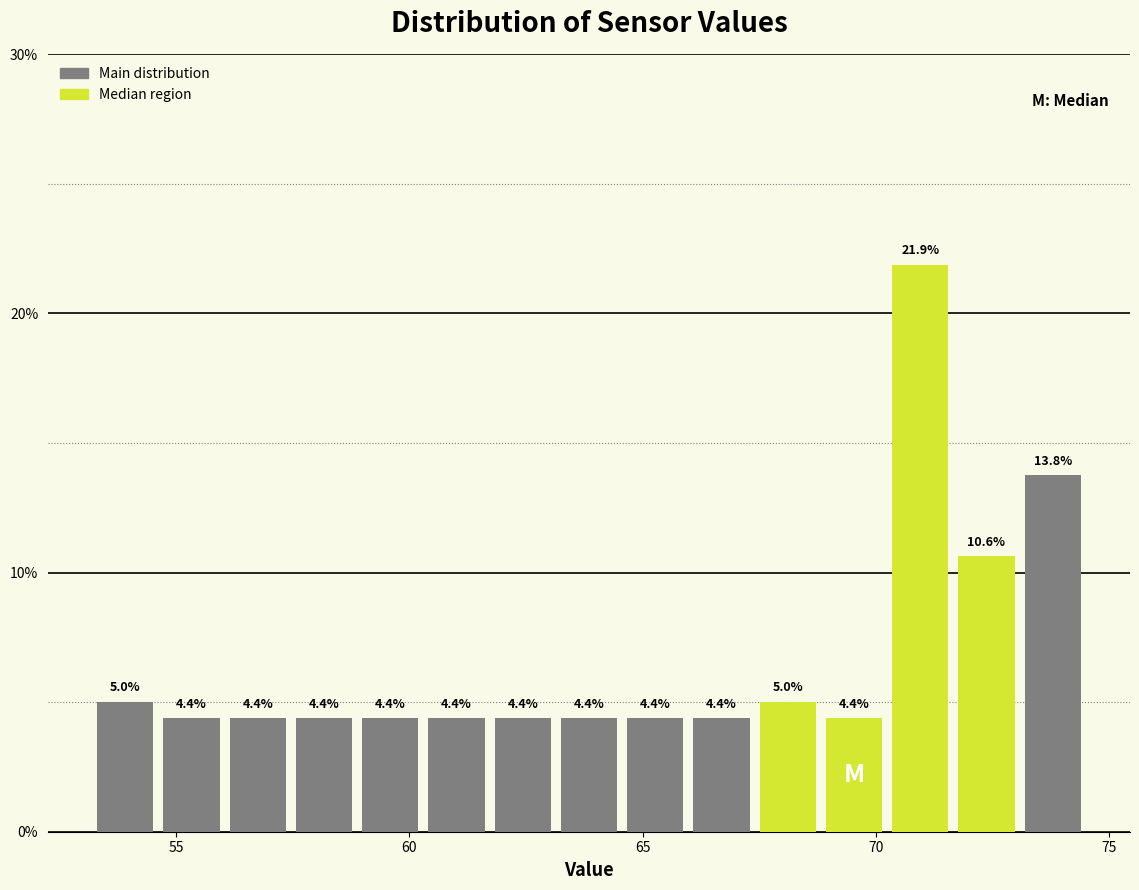

Around what value on the x-axis is the tallest bar? Give the approximate position of its centre, as read against the axis.

71.0